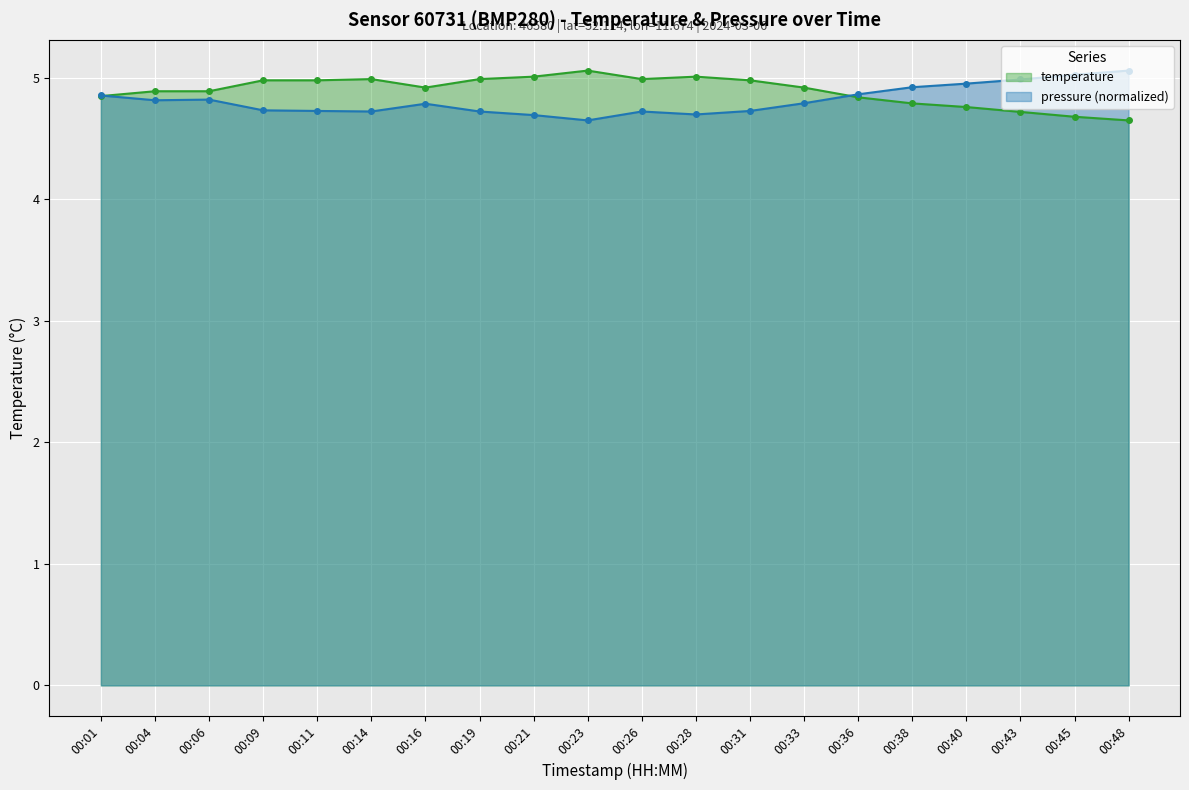

How many times do pressure (normalized) and temperature cross each other?

2